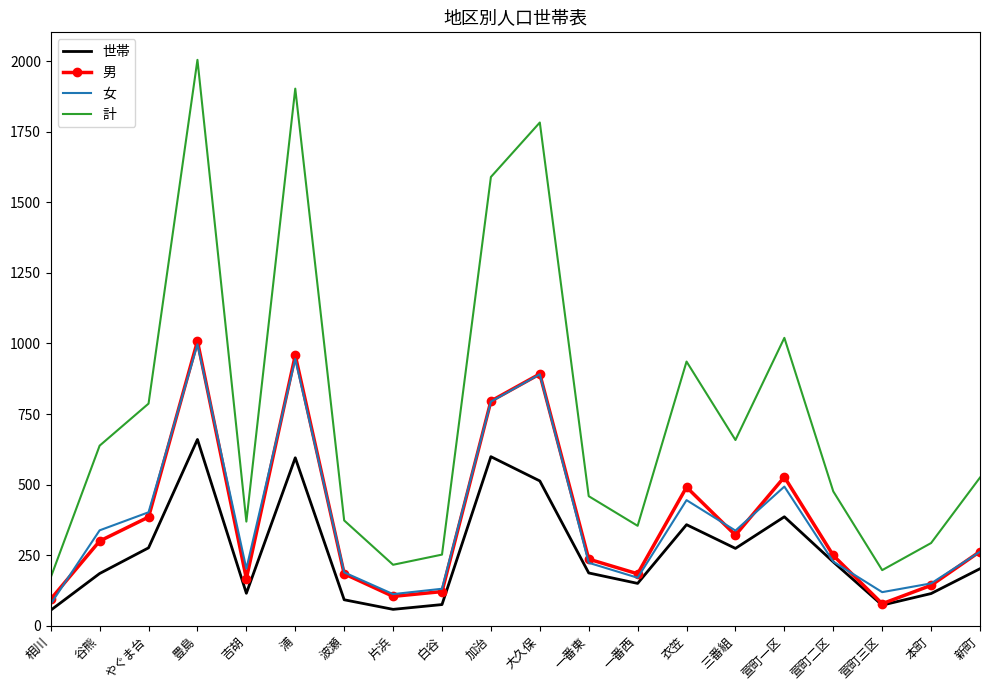

At which label does 男 first exceed 263?

谷熊